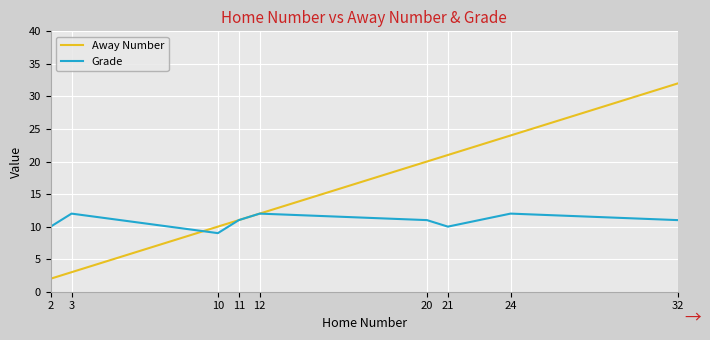

Rank the series by their maximum value, from highest to lowest.

Away Number, Grade